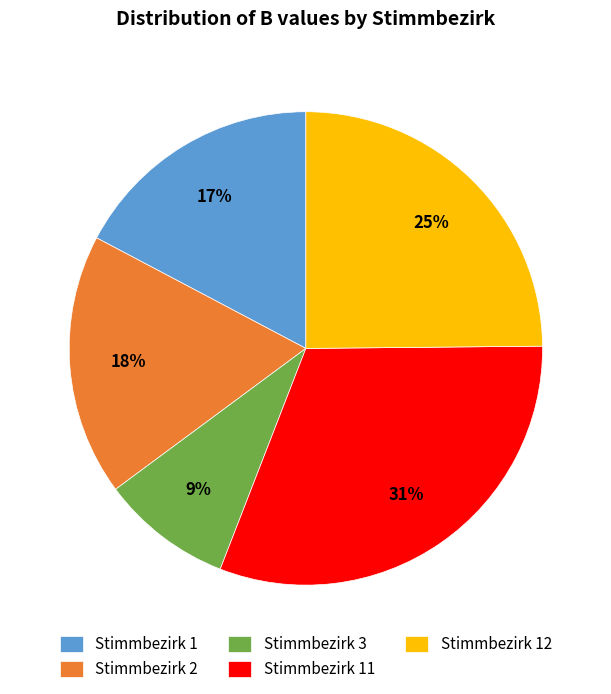

How many segments does this pie chart have?

5